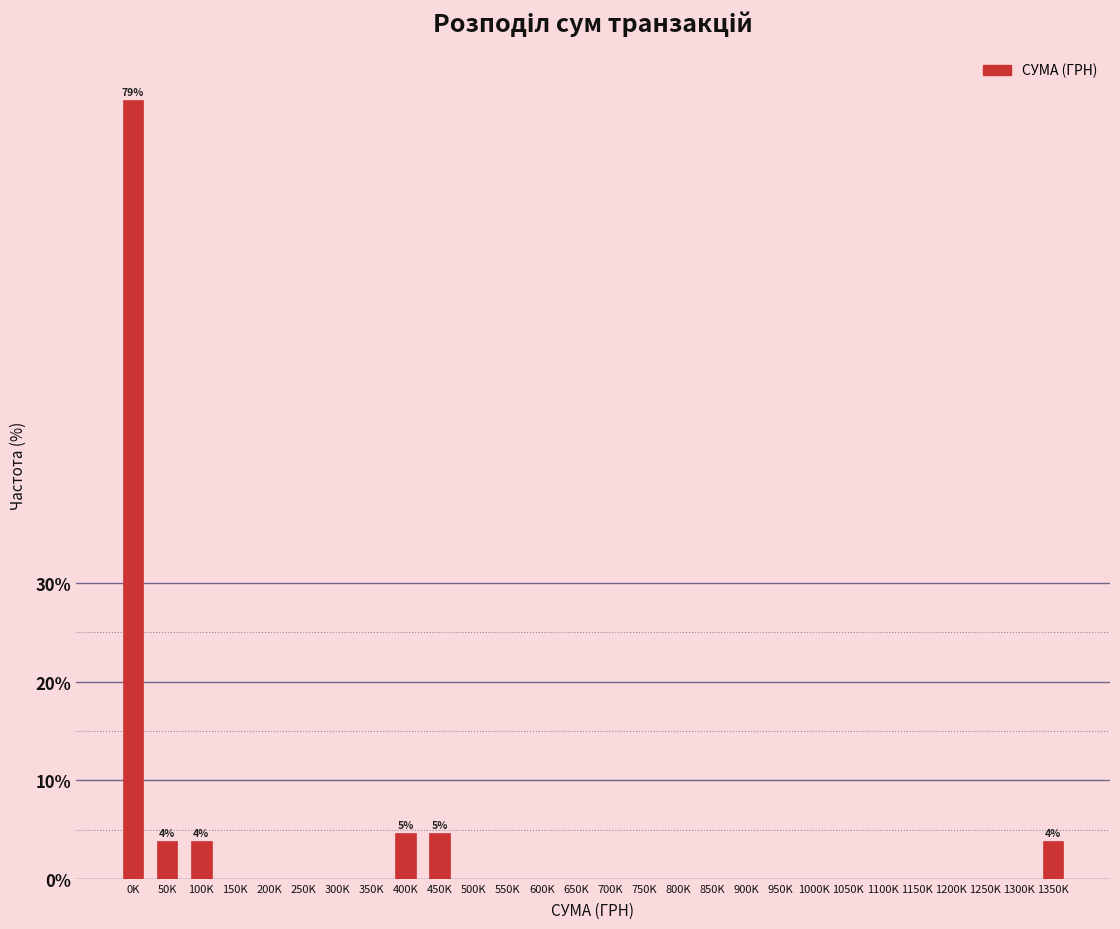

Reading left to right, transcribe all the data shown in this chart.

0K=79.1	50K=3.9	100K=3.9	150K=0.0	200K=0.0	250K=0.0	300K=0.0	350K=0.0	400K=4.7	450K=4.7	500K=0.0	550K=0.0	600K=0.0	650K=0.0	700K=0.0	750K=0.0	800K=0.0	850K=0.0	900K=0.0	950K=0.0	1000K=0.0	1050K=0.0	1100K=0.0	1150K=0.0	1200K=0.0	1250K=0.0	1300K=0.0	1350K=3.9